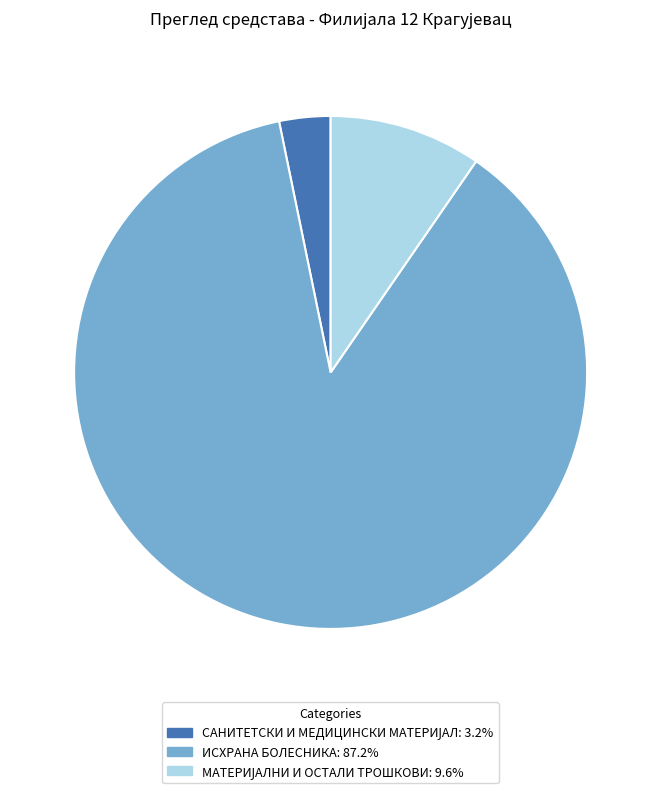

Is there a majority slice in this chart?

Yes